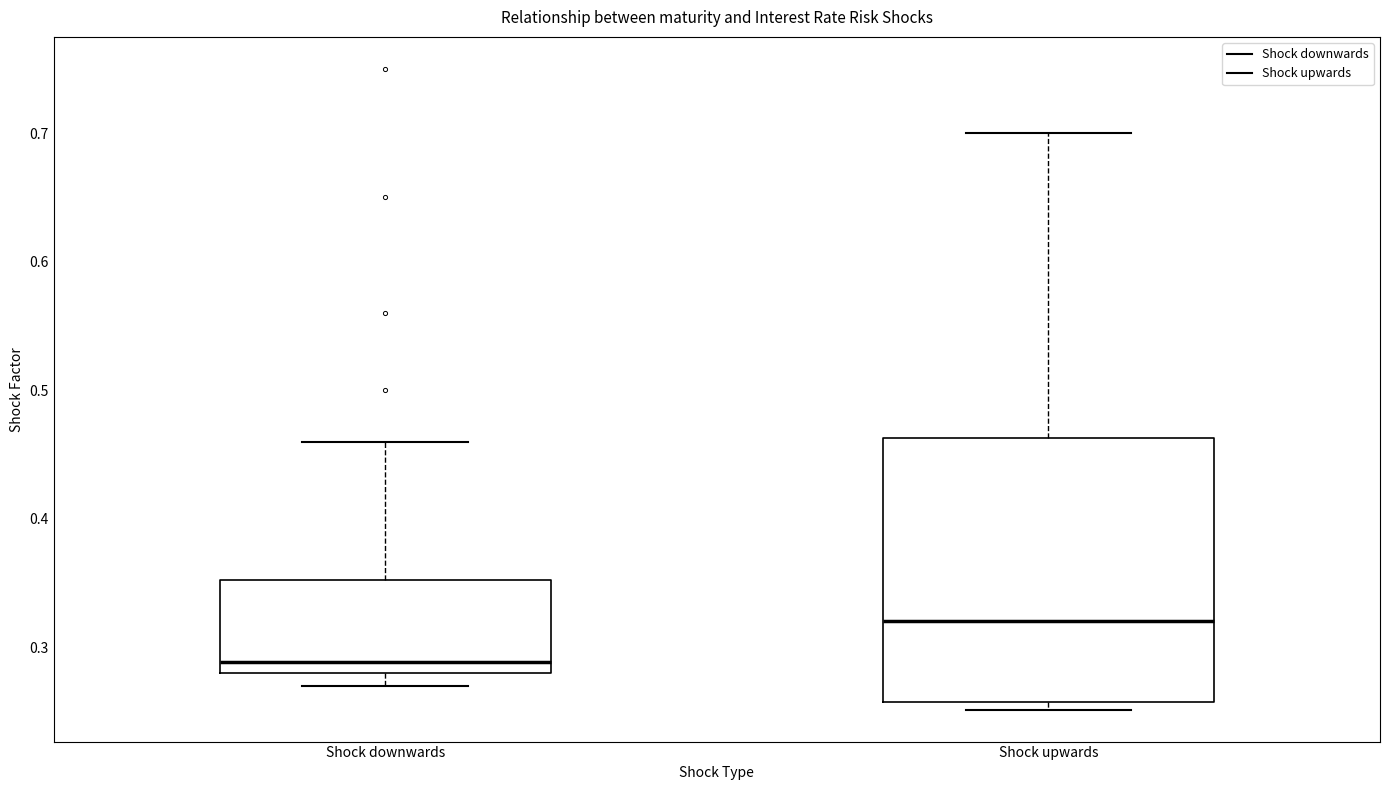

Reading left to right, transcribe this box plot: for each box, give where its median line is, the range the box spans, and where its two whiskers end, as read against the y-axis. The values are not printed on the chart, so give them approximately, as read against the axis.

Shock downwards: median 0.29, box 0.28 to 0.35, whiskers 0.27 to 0.46
Shock upwards: median 0.32, box 0.26 to 0.46, whiskers 0.25 to 0.70